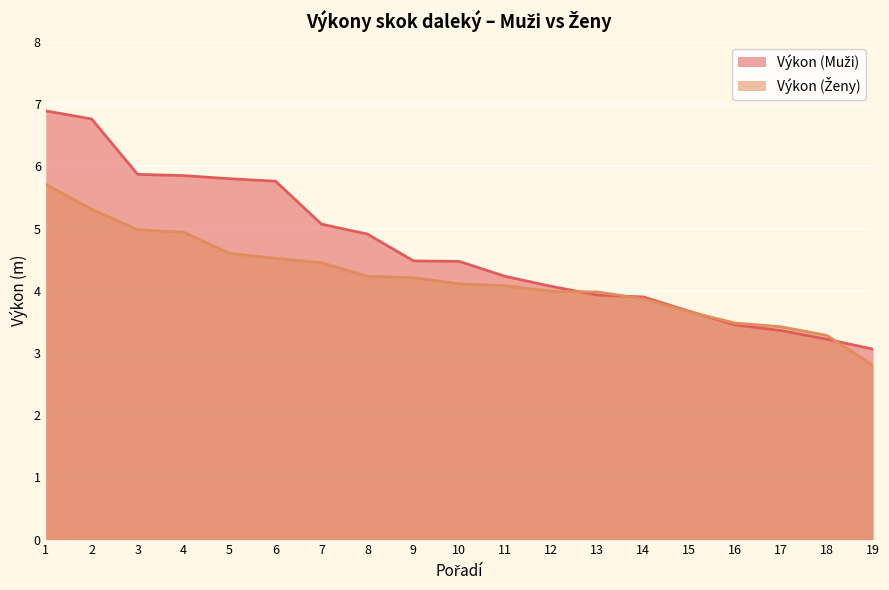

At how many categories does at least one series exceed 6?

2